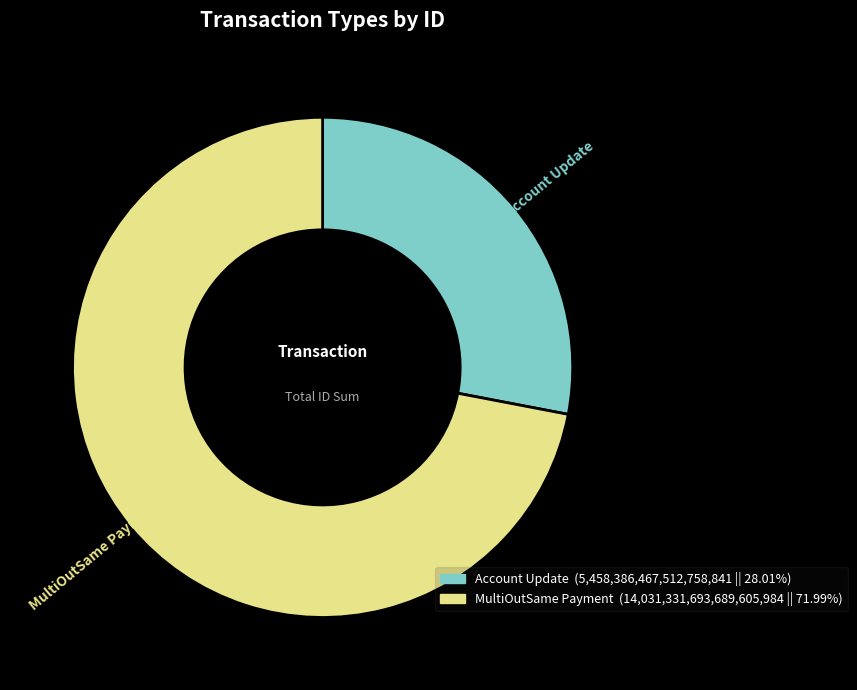

Is it true that MultiOutSame Payment is 84% of the pie?

False